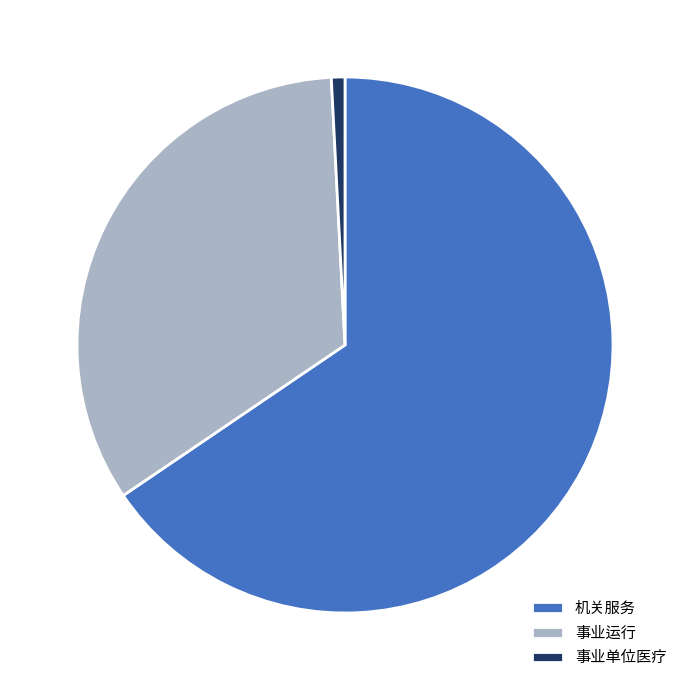

Between 机关服务 and 事业单位医疗, which is larger?

机关服务